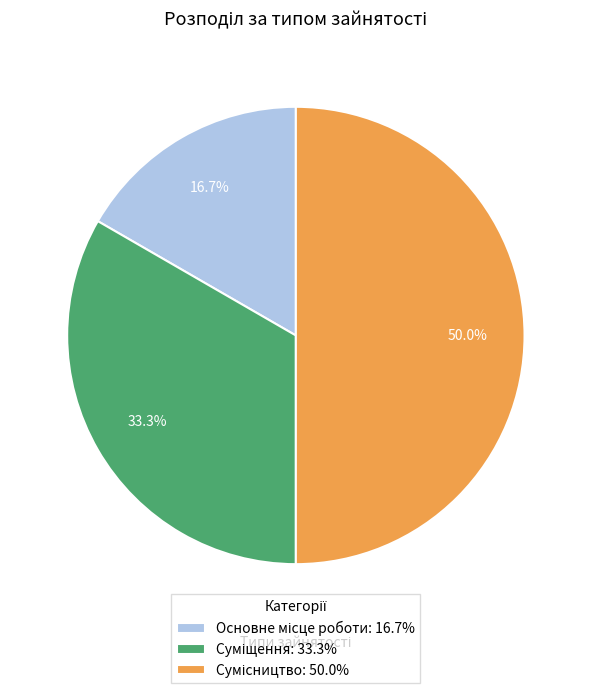

Which has a higher value, Суміщення or Основне місце роботи?

Суміщення